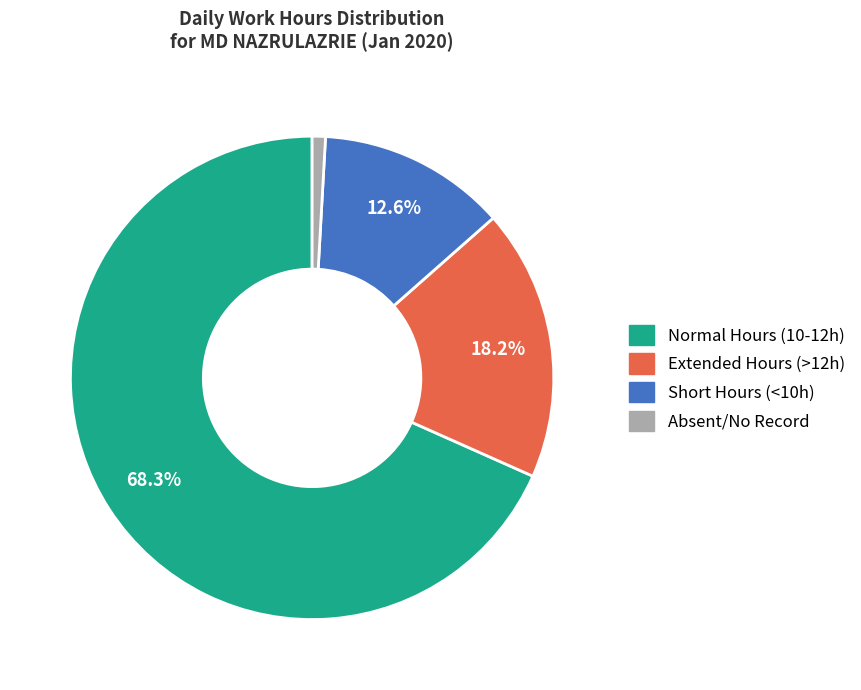

To the nearest percent, what is the difference between the largest and smallest slice percentages?

67%